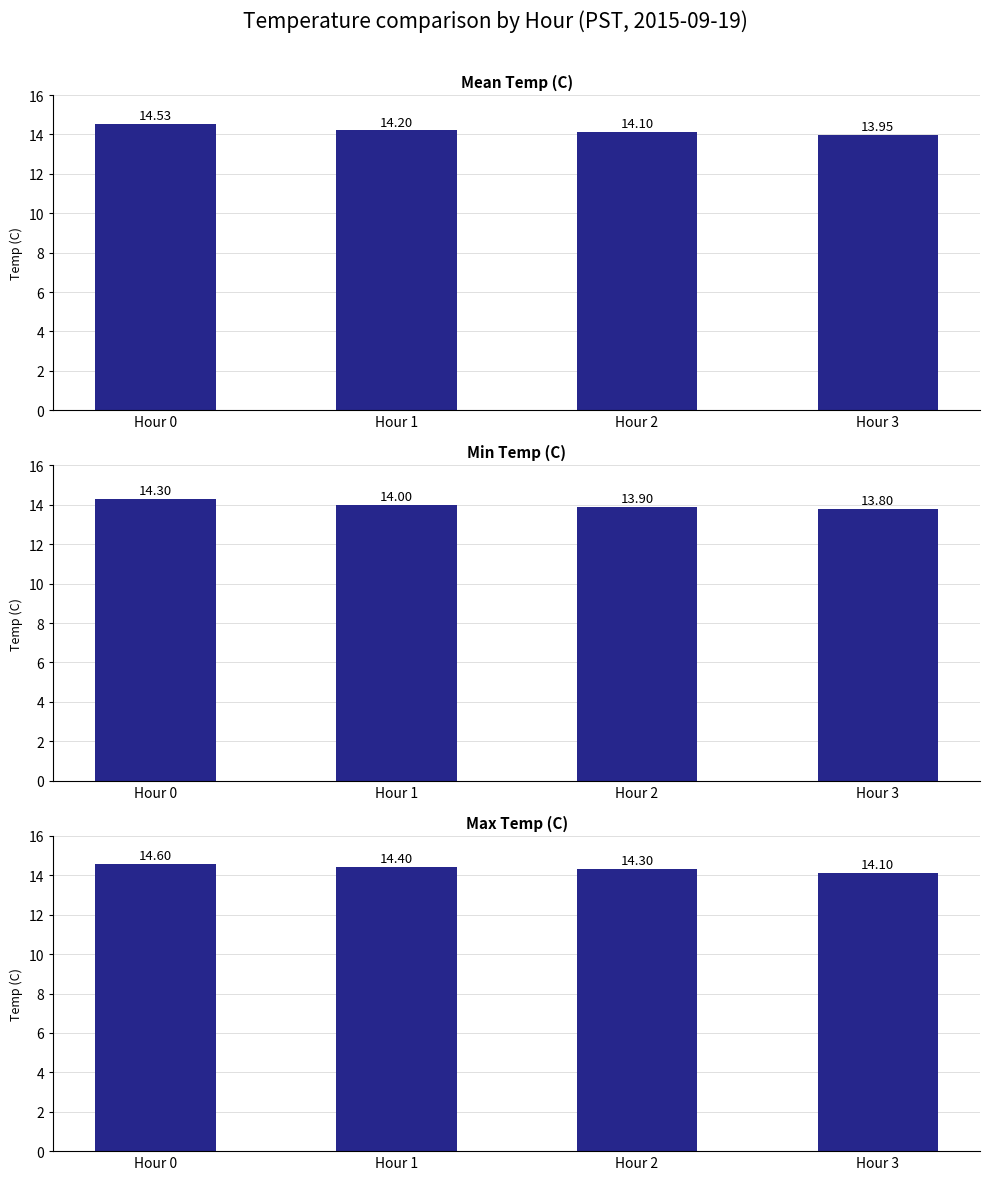

True or false: Mean Temp (C) has a value of 5.5 at Hour 1.

False